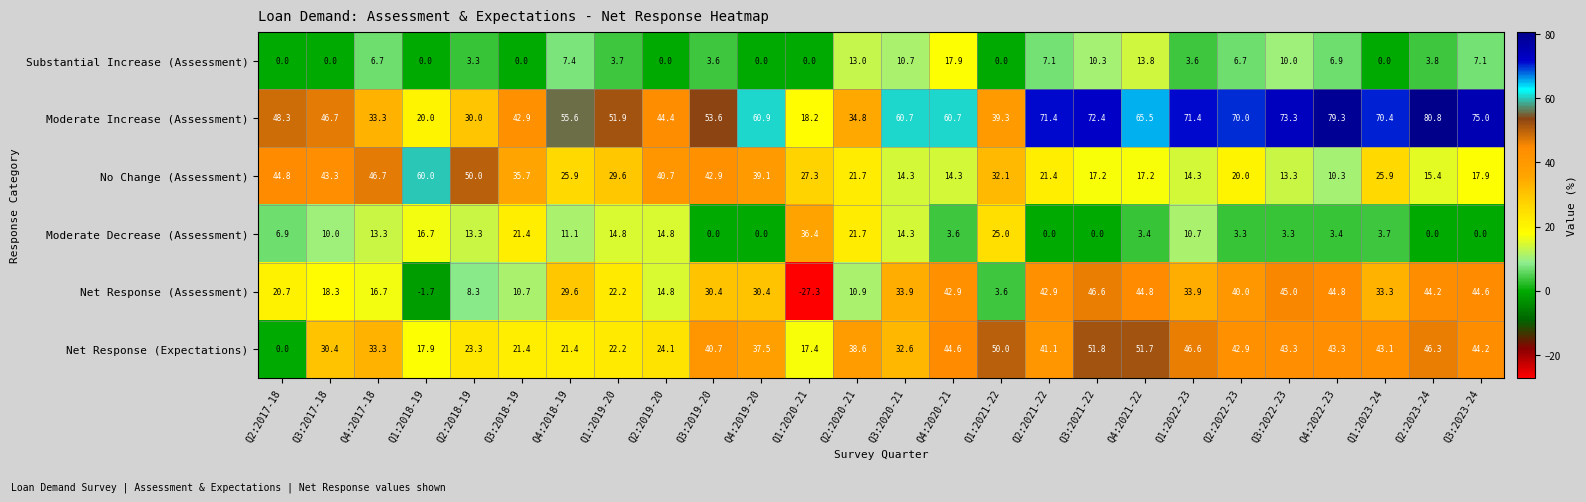

What is the difference between the highest and lowest values at Q4:2022-23?

75.9